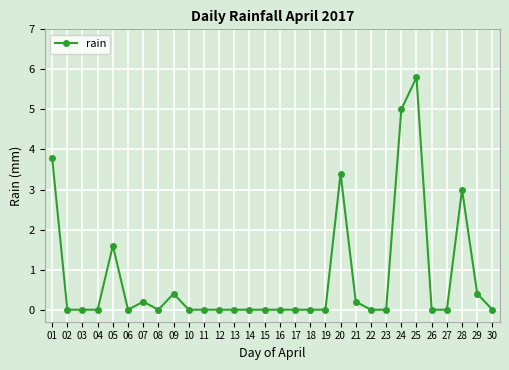

What is the value of the 28th point from the left?

3.0